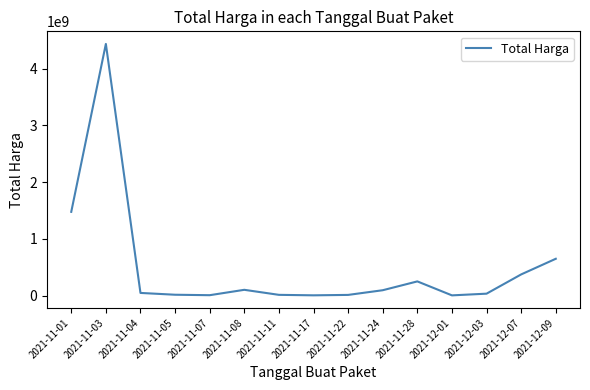

At which label is the value closest to 2218766587?

2021-11-01